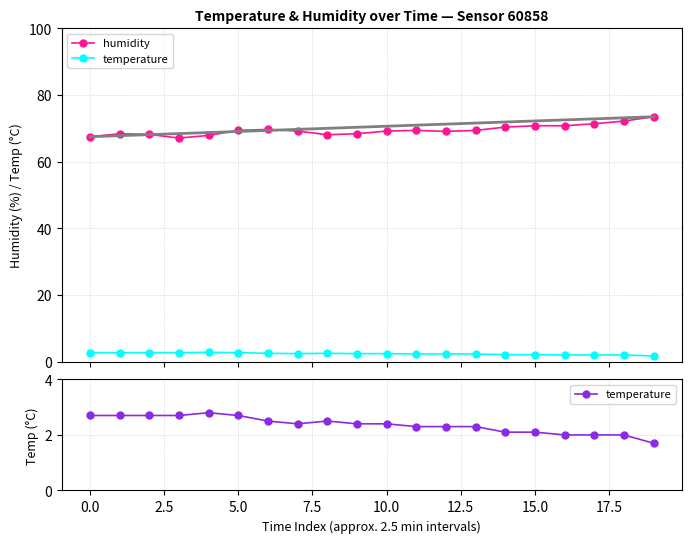

How many lines are shown in the chart?

2